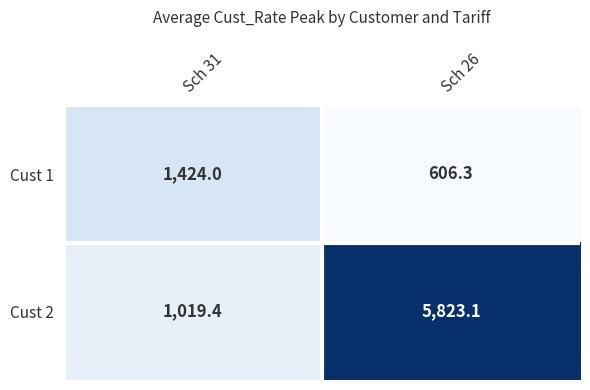

The value of Cust 2 at Sch 31 is 1019.4. True or false?

True